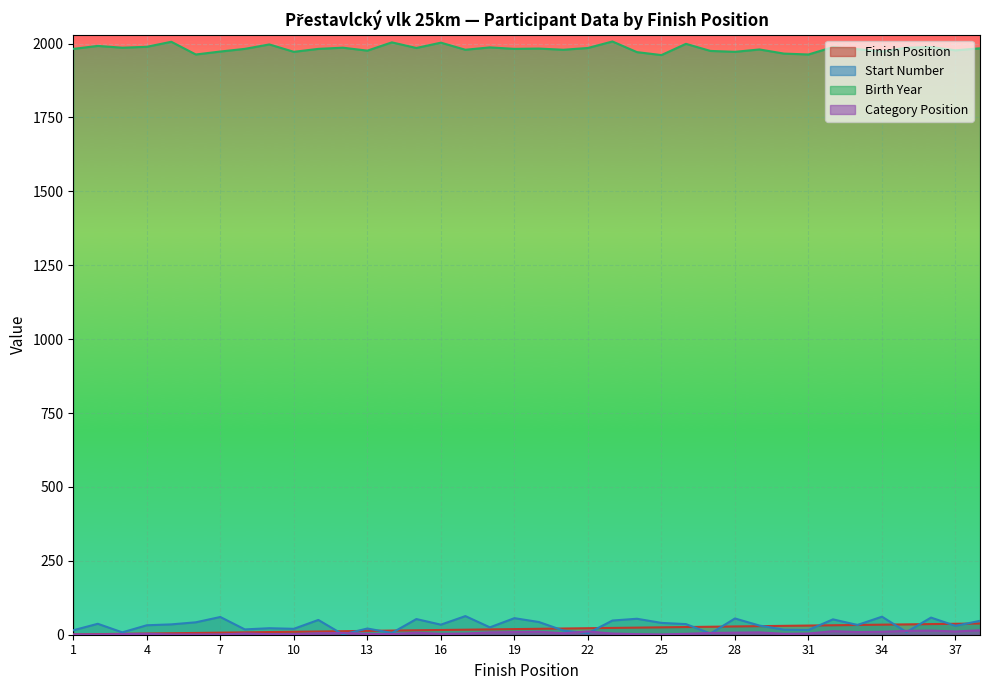

At which category is the sum across all series the highest?

36